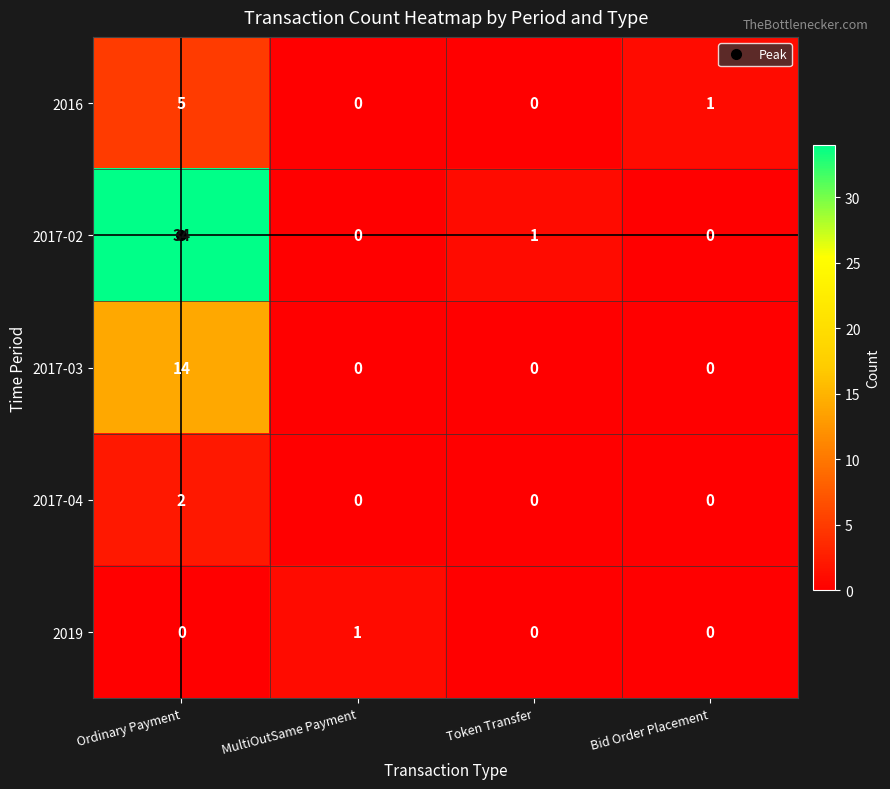

True or false: 2017-04 has a value of 0 at MultiOutSame Payment.

True